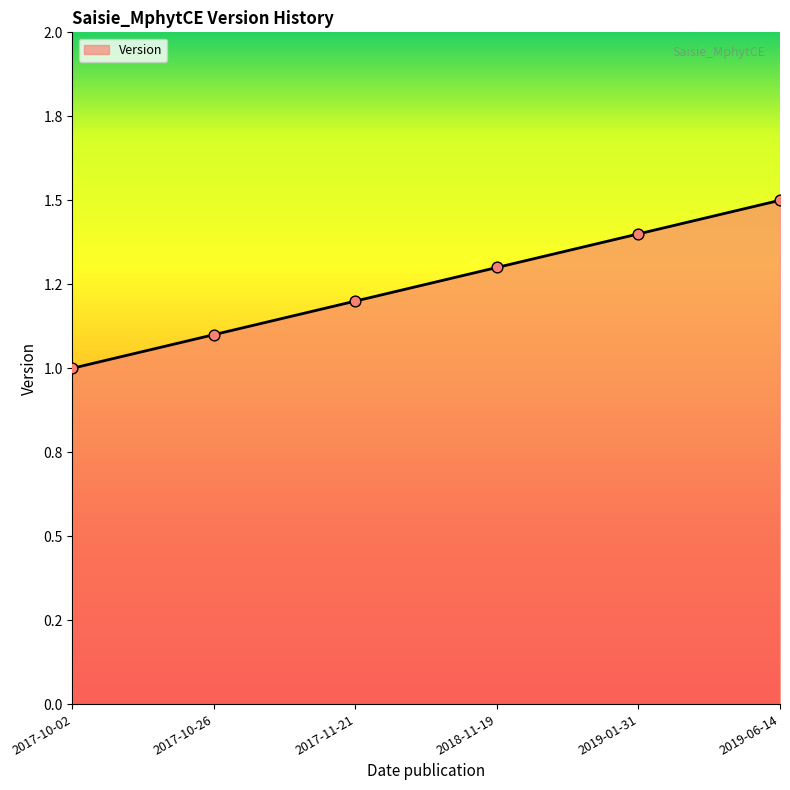

Between 2017-11-21 and 2019-01-31, which is larger?

2019-01-31